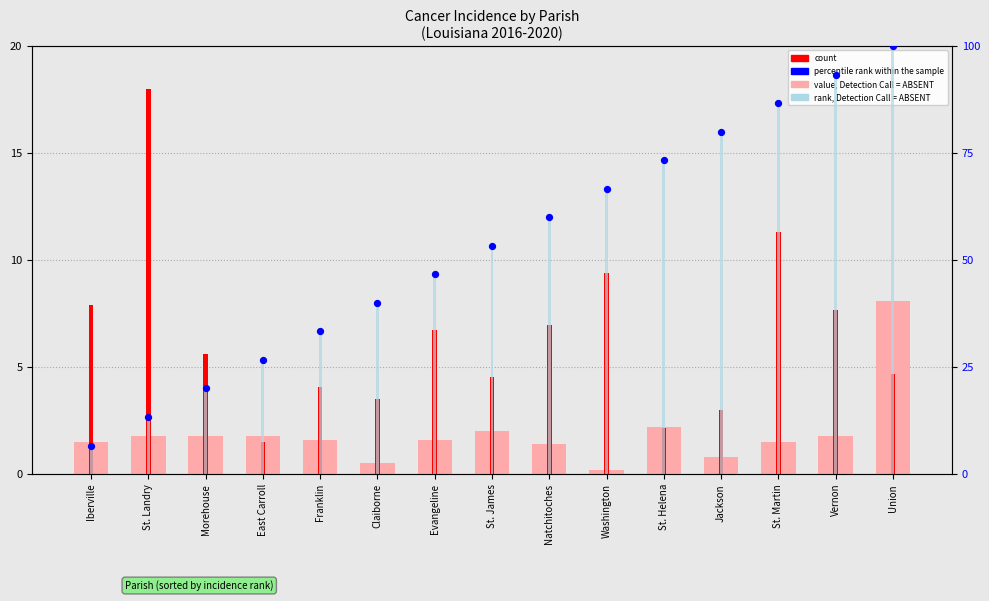

Which series has the largest Y range (max minus min)?

rank, Detection Call = ABSENT